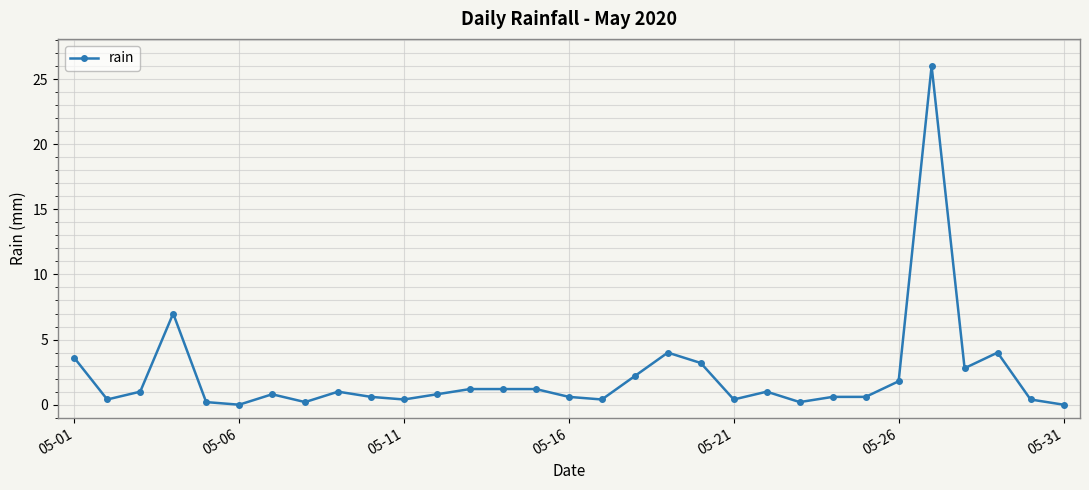

True or false: there are more than 2 points higher than both neighbors.

True